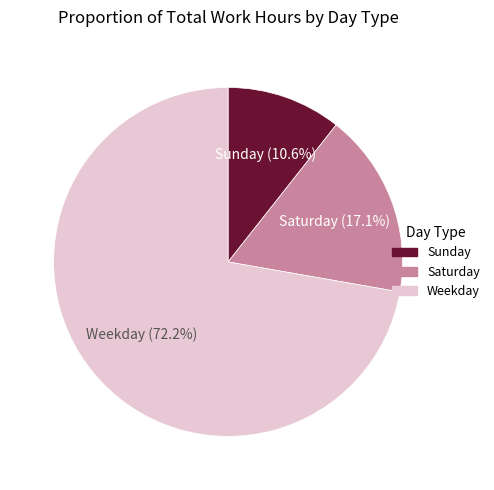

Count the number of slices in the pie.

3